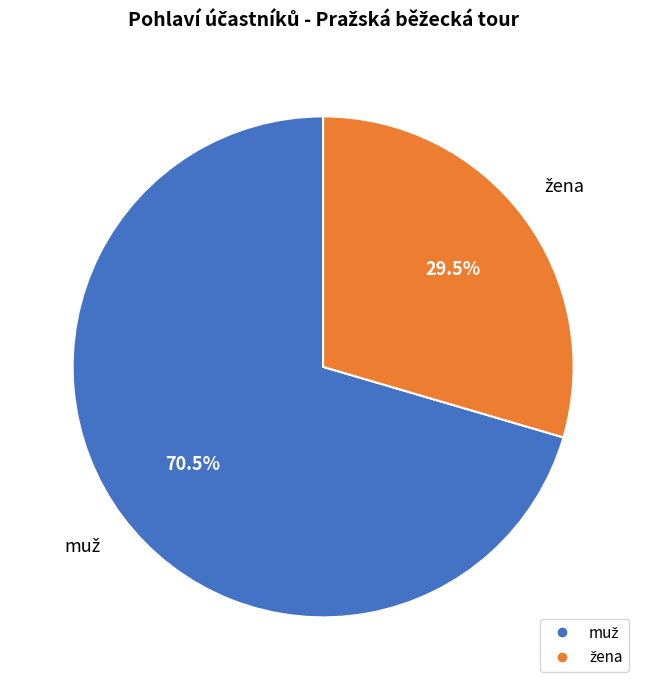

To the nearest percent, what percentage of the pie is muž?

70%